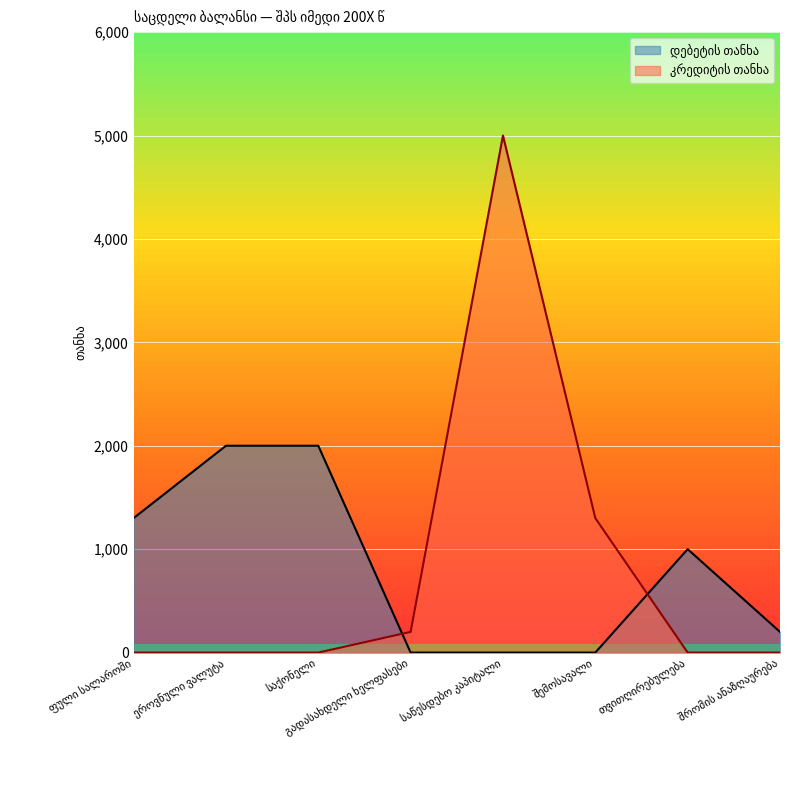

How many values in the დებეტის თანხა series exceed 1000?

3